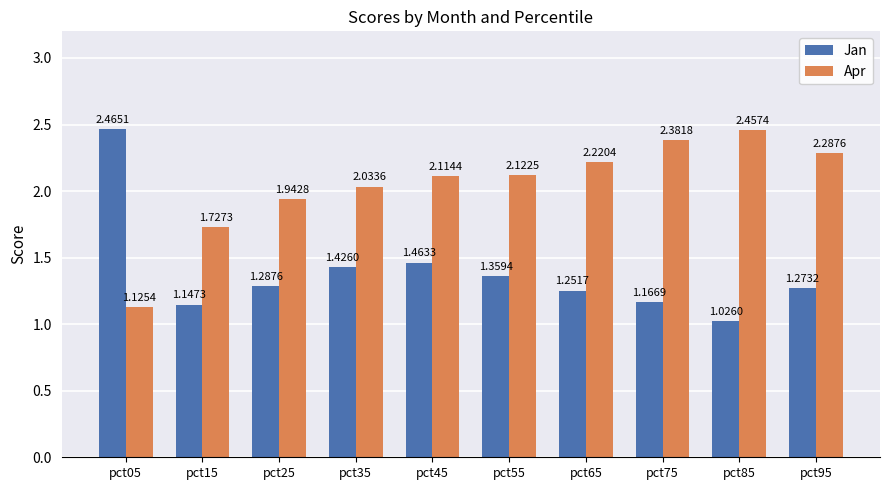

What is the sum of all Apr values?

20.4